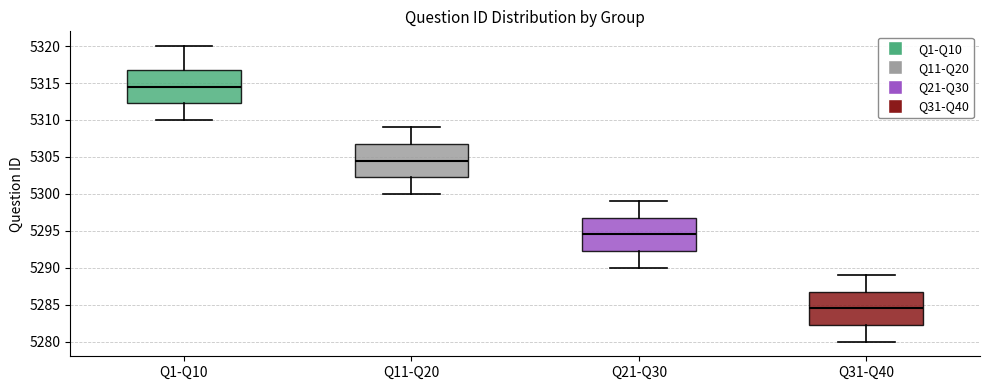

Which box has the lowest median line?

Q31-Q40